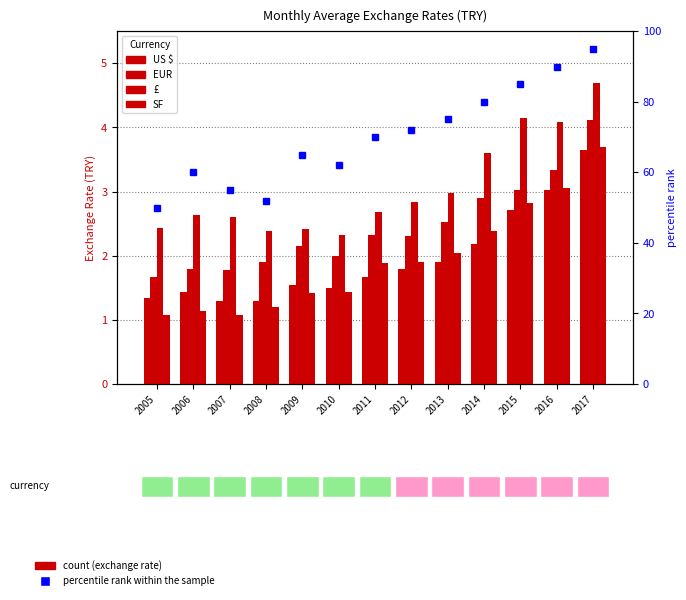

What is the sum of the £ values at 2012 and 2008?

5.2